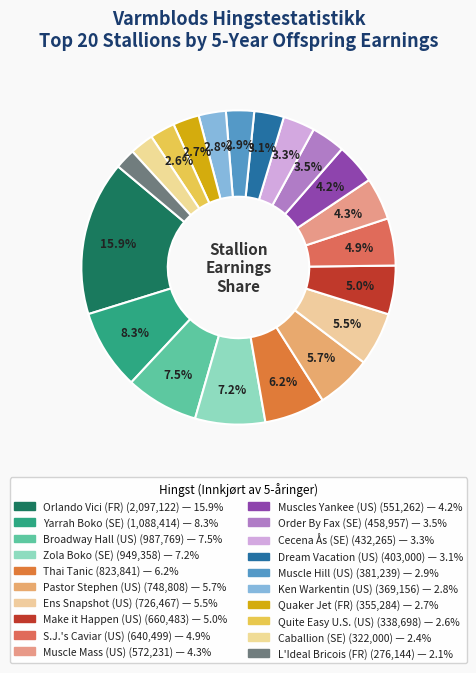

To the nearest percent, what percentage of the pie is Ens Snapshot (US)?

6%